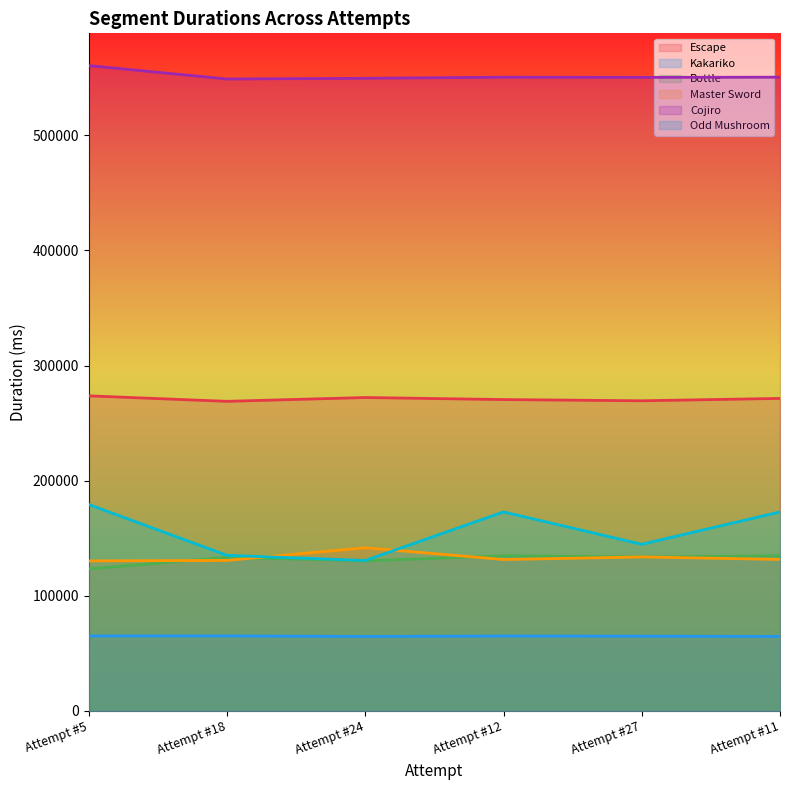

True or false: Bottle has a value of 134749 at Attempt #12.

True